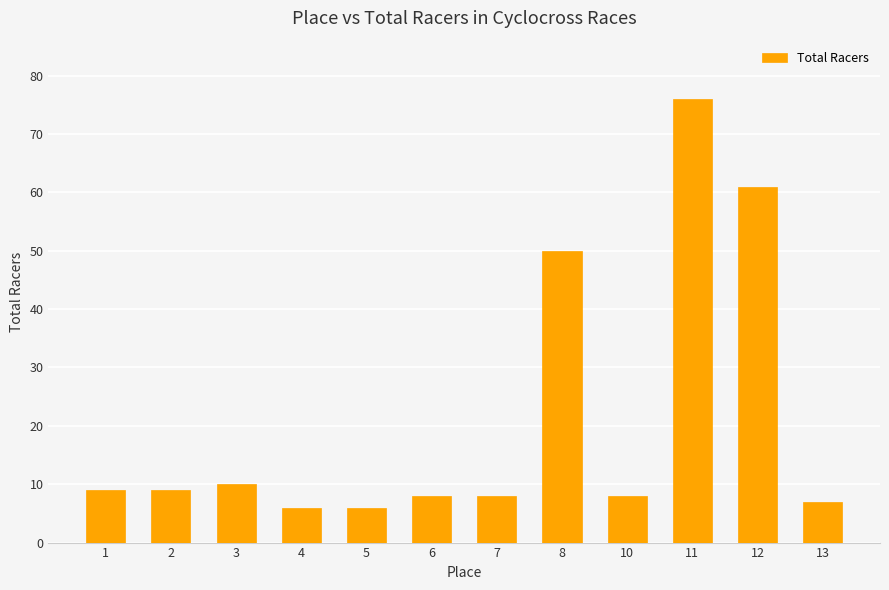

What is the sum of all values?

258